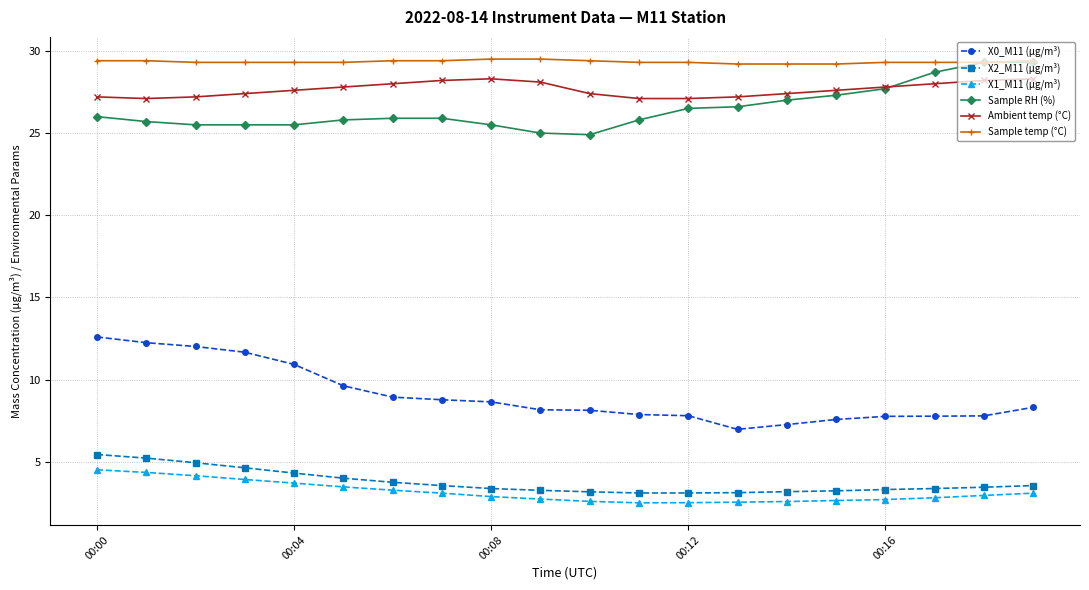

What is the value of the X0_M11 (μg/m³) point at the 8th from the left?

8.8